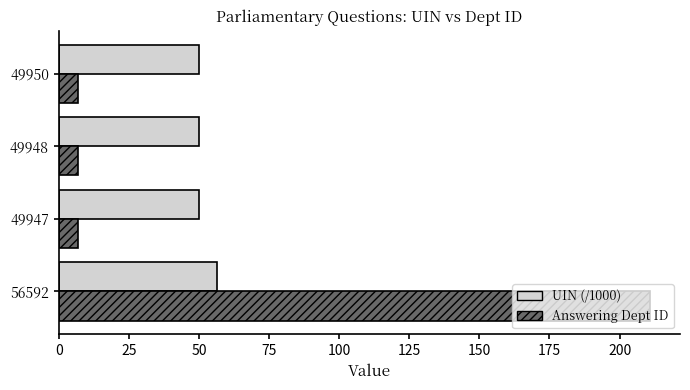

What is the difference between the highest and lowest values at 56592?

154.4